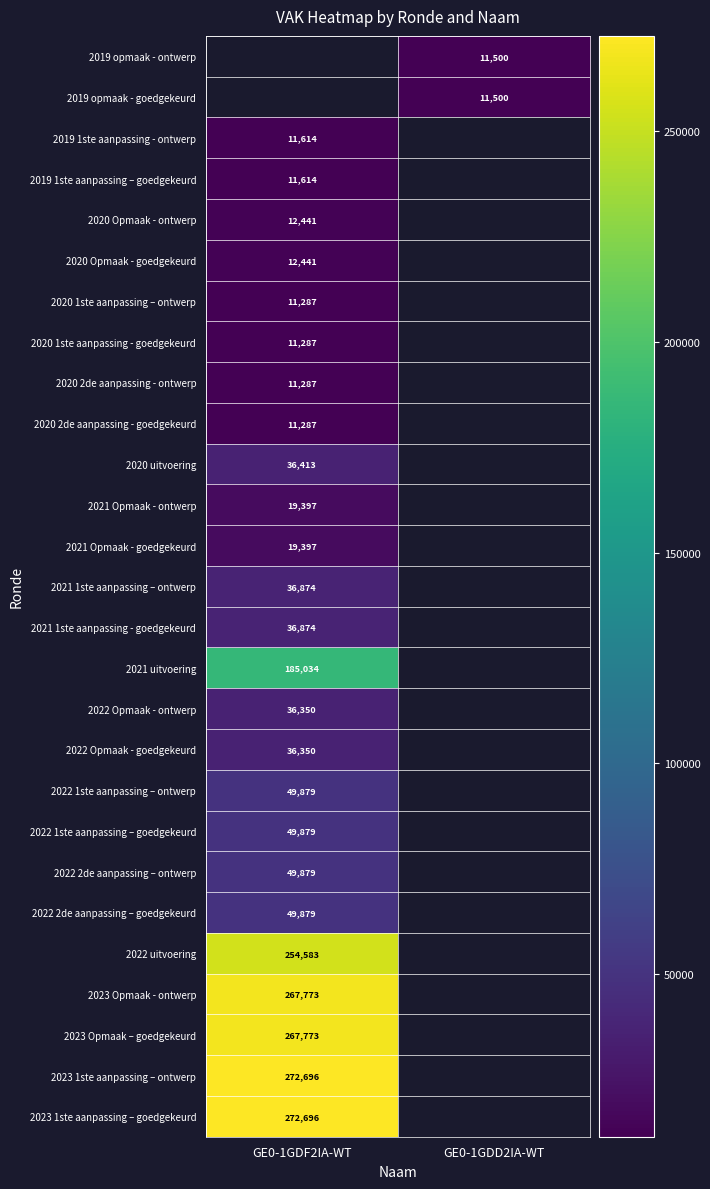

Is it true that 2023 1ste aanpassing – ontwerp equals 272696 at GE0-1GDF2IA-WT?

True